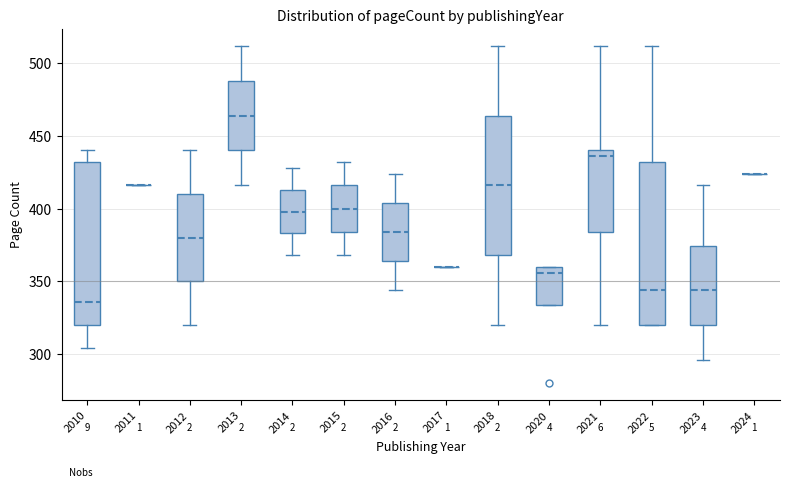

Reading left to right, read every box against the y-axis: the position of its median line, the range the box covers, and the ends of its whiskers. The values are not printed on the chart, so give them approximately, as read against the axis.

2010: median 335, box 320 to 430, whiskers 305 to 440
2011: box collapsed to a line at 415, whiskers 415 to 415
2012: median 380, box 350 to 410, whiskers 320 to 440
2013: median 465, box 440 to 490, whiskers 415 to 510
2014: median 400, box 385 to 415, whiskers 370 to 430
2015: median 400, box 385 to 415, whiskers 370 to 430
2016: median 385, box 365 to 405, whiskers 345 to 425
2017: box collapsed to a line at 360, whiskers 360 to 360
2018: median 415, box 370 to 465, whiskers 320 to 510
2020: median 355, box 335 to 360, whiskers 335 to 360
2021: median 435, box 385 to 440, whiskers 320 to 510
2022: median 345, box 320 to 430, whiskers 320 to 510
2023: median 345, box 320 to 375, whiskers 295 to 415
2024: box collapsed to a line at 425, whiskers 425 to 425